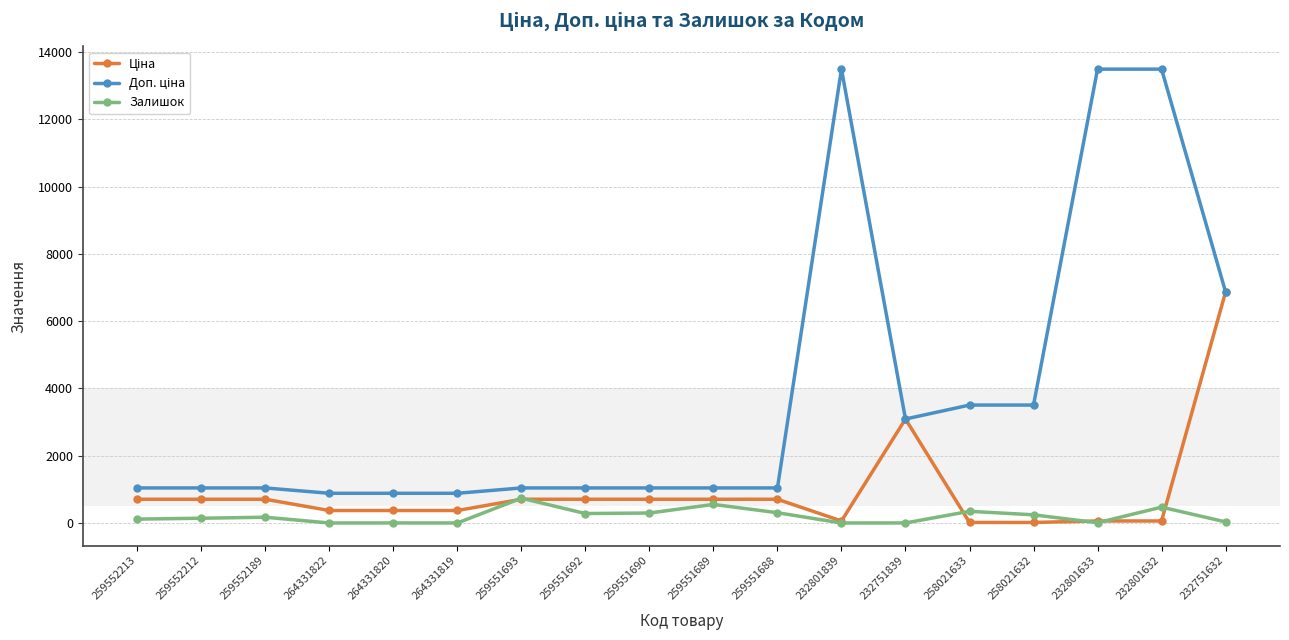

What is the difference between the highest and lowest values at 264331819?

883.0